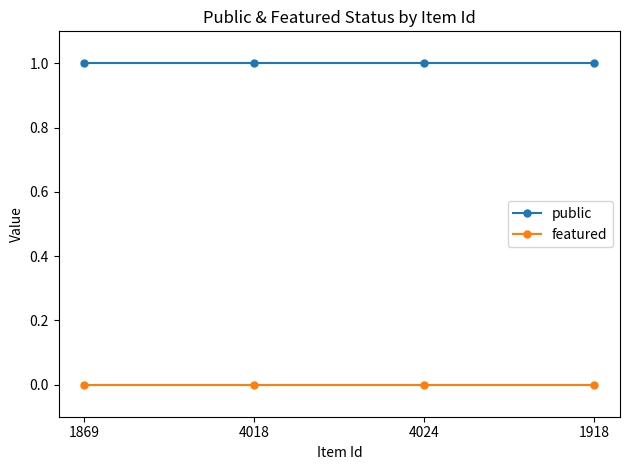

True or false: featured and public cross at least once.

False